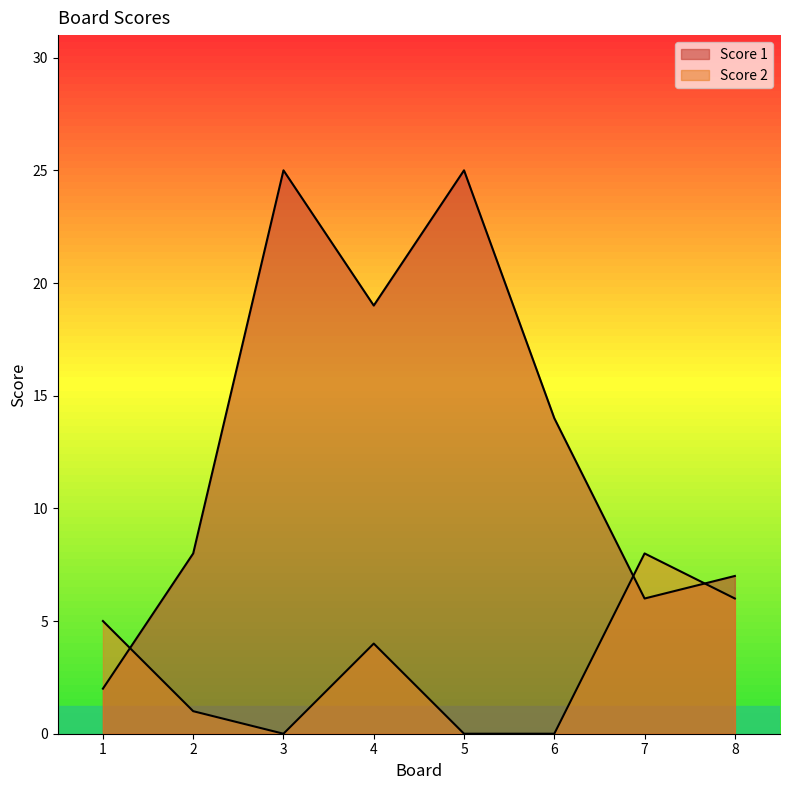

After their last crossing, which series has the higher values: Score 2 or Score 1?

Score 1